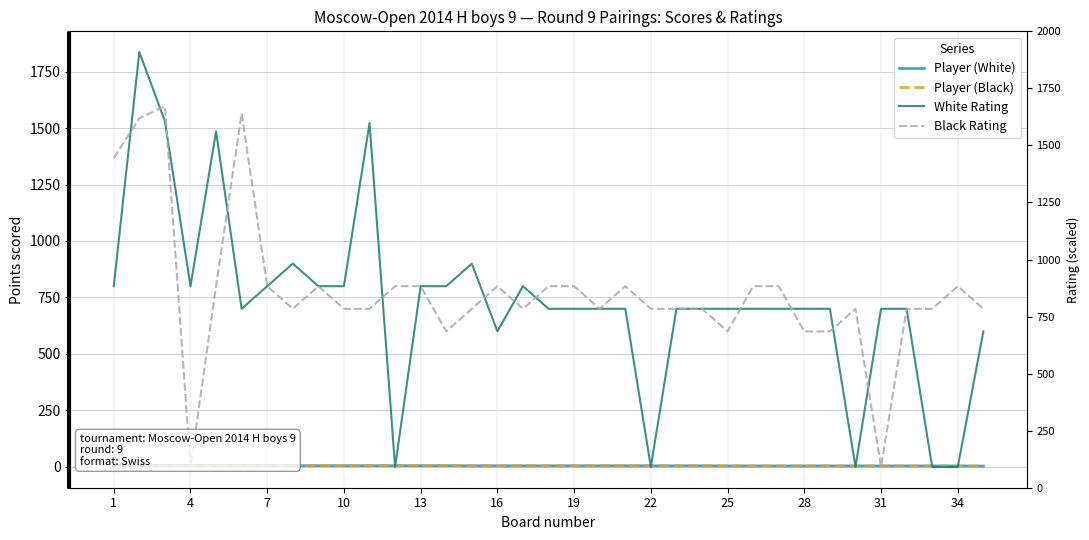

The White Rating series shows 800.0 at 10. True or false?

True